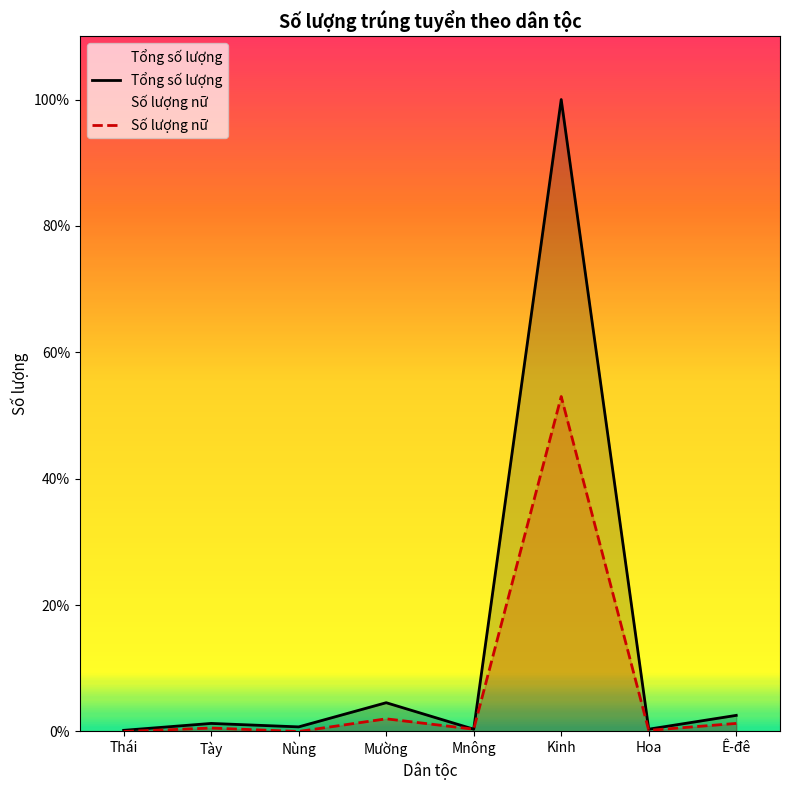

True or false: Tổng số lượng and Số lượng nữ intersect in this chart.

False